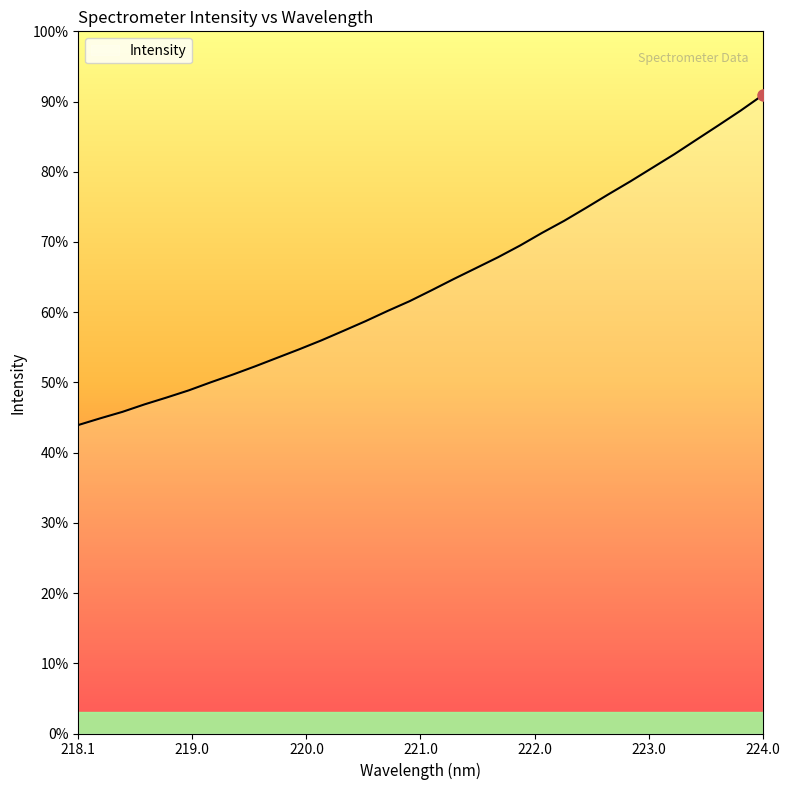

What is the label of the 6th point from the right?

223.0264